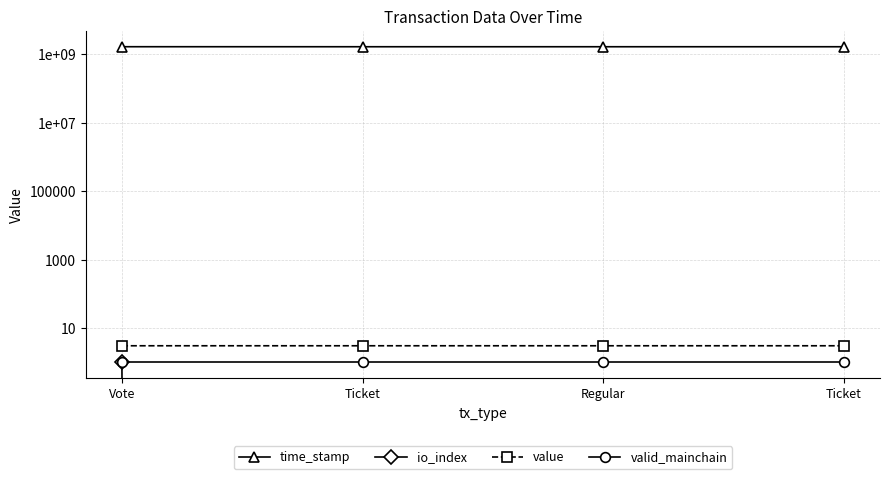

How many series are shown in this chart?

4